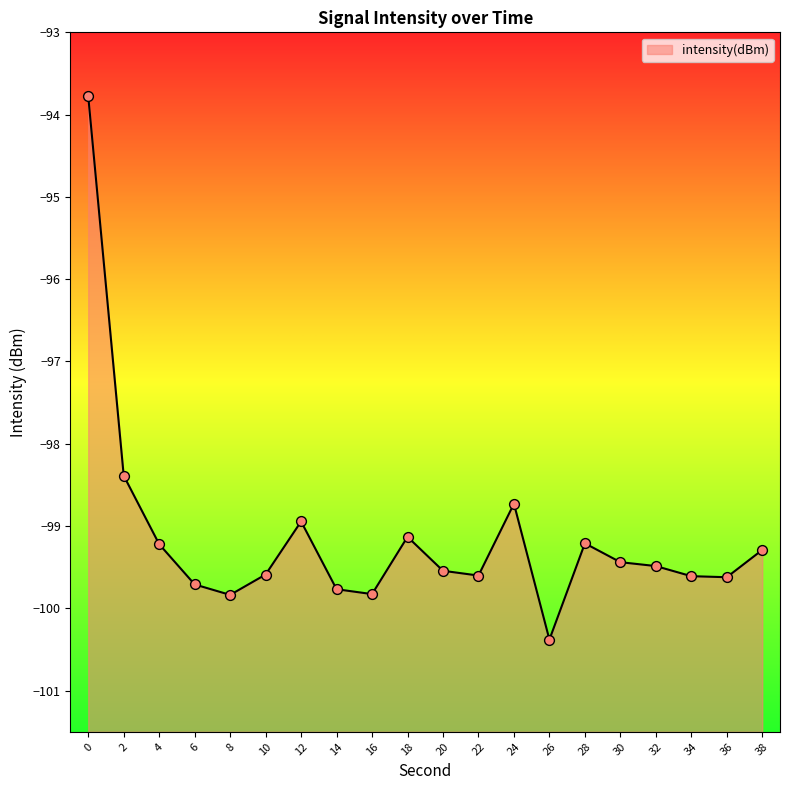

Between 38 and 6, which is larger?

38